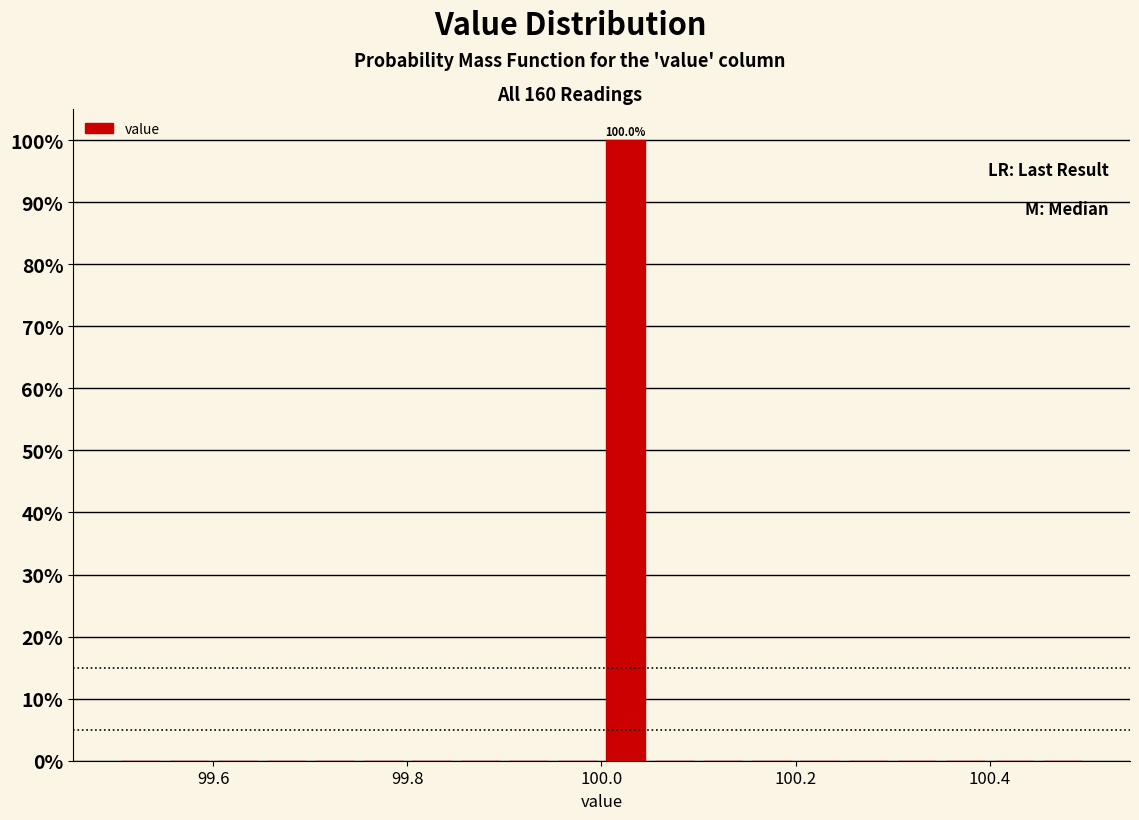

Around what value on the x-axis is the tallest bar? Give the approximate position of its centre, as read against the axis.

100.02